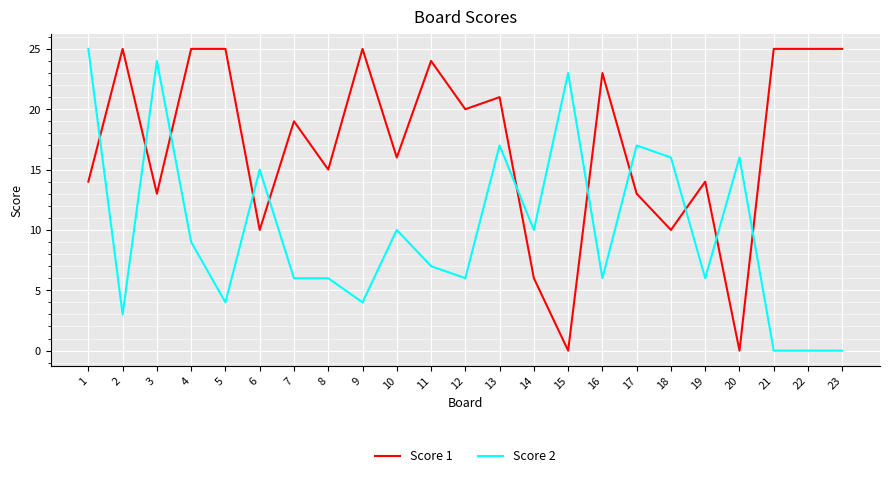

Reading left to right, extract all data points from this chart.

Score 1: 14	25	13	25	25	10	19	15	25	16	24	20	21	6	0	23	13	10	14	0	25	25	25
Score 2: 25	3	24	9	4	15	6	6	4	10	7	6	17	10	23	6	17	16	6	16	0	0	0